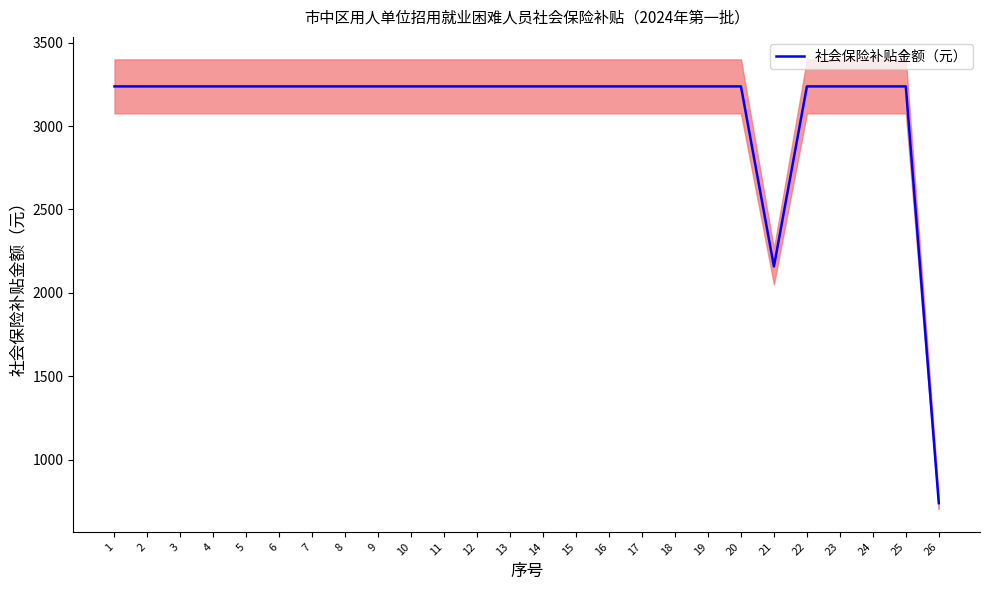

Approximately how many times larger is the value at 23 compared to 15?

1.0